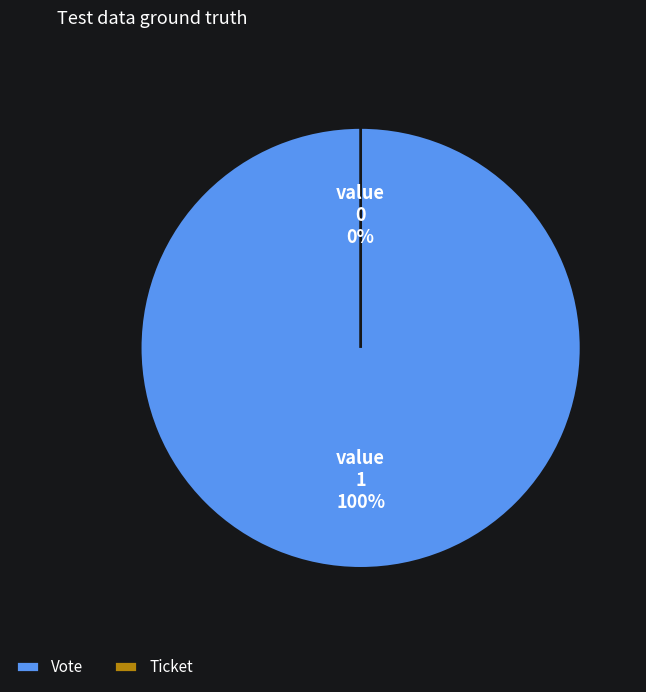

To the nearest percent, what is the average slice percentage?

50%